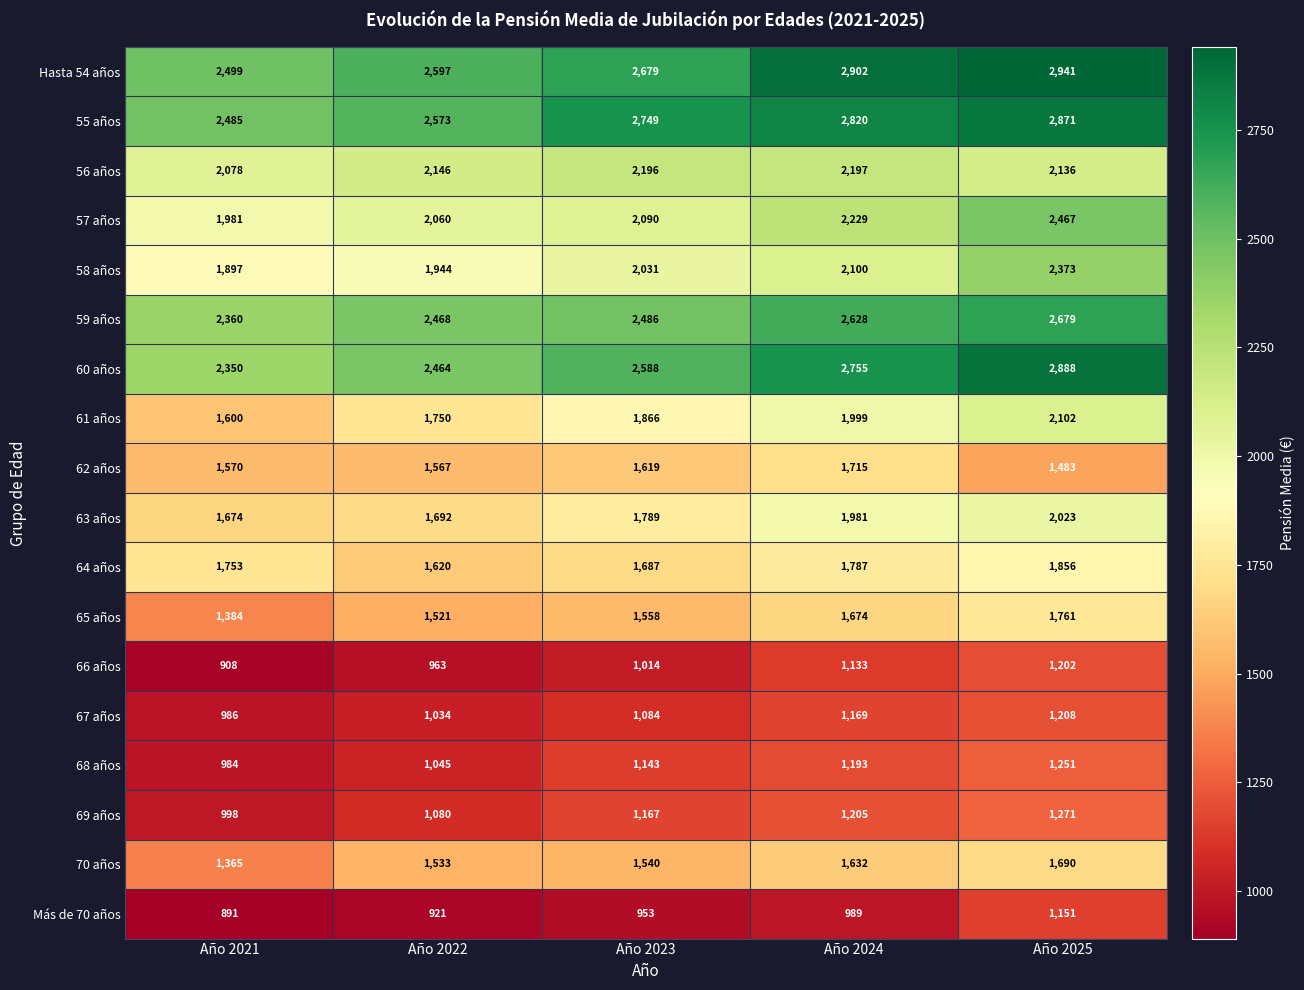

What is the total value across all series at Año 2022?

30978